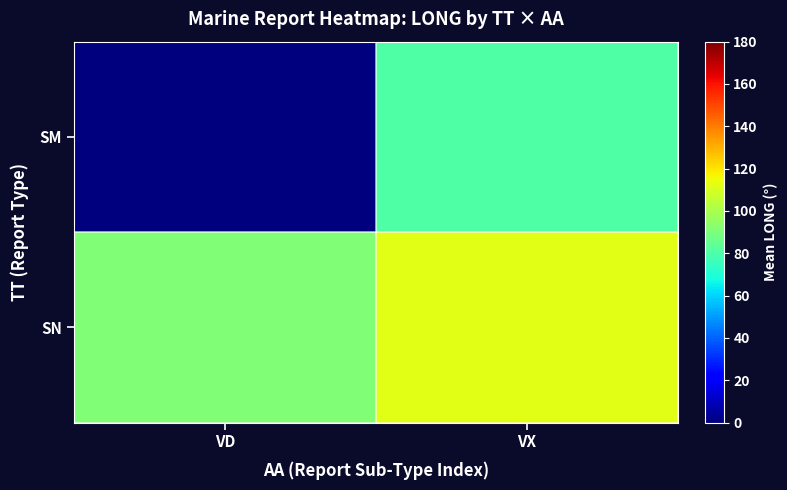

At which category is the sum across all series the highest?

VX